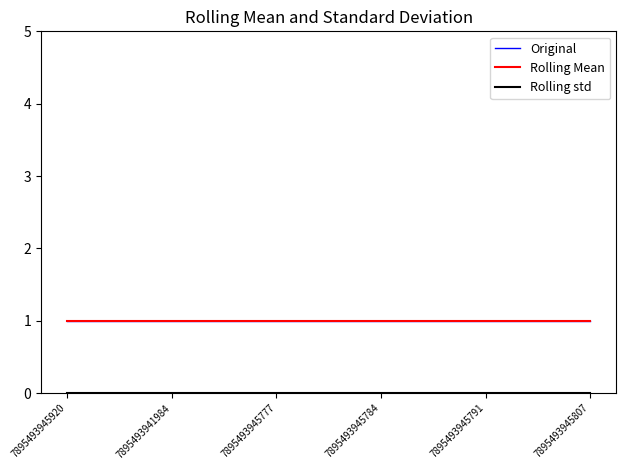

Does the chart display data point markers on the line(s)?

No